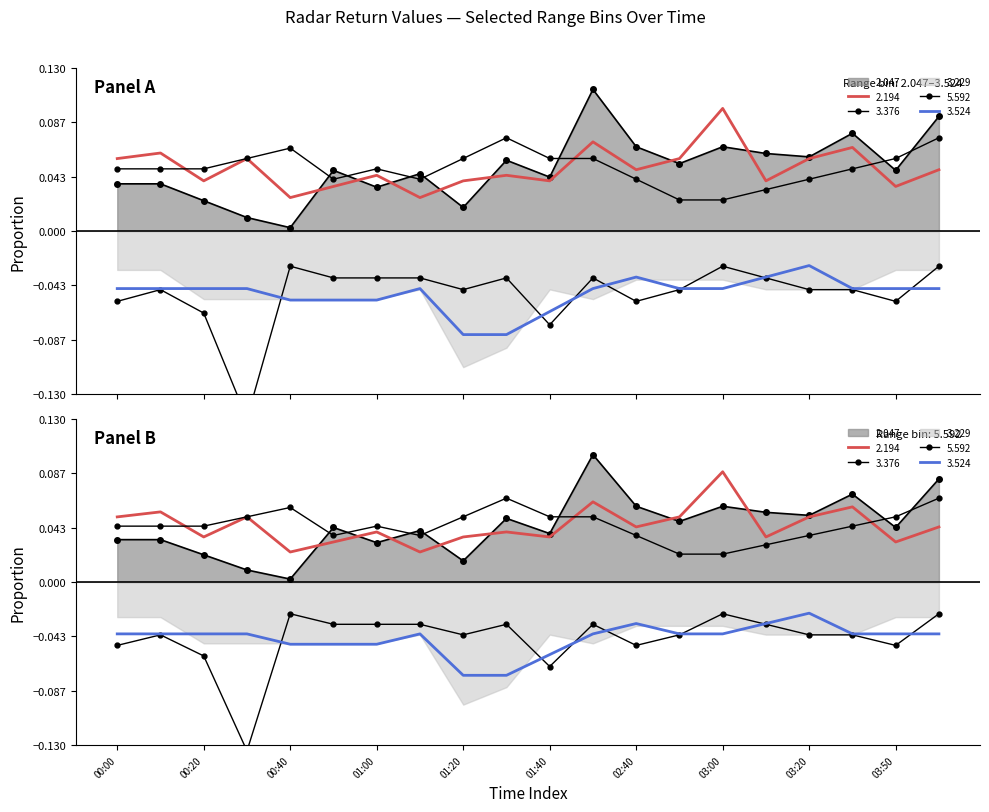

Where is 2.047 nearest to the value 0?

00:40